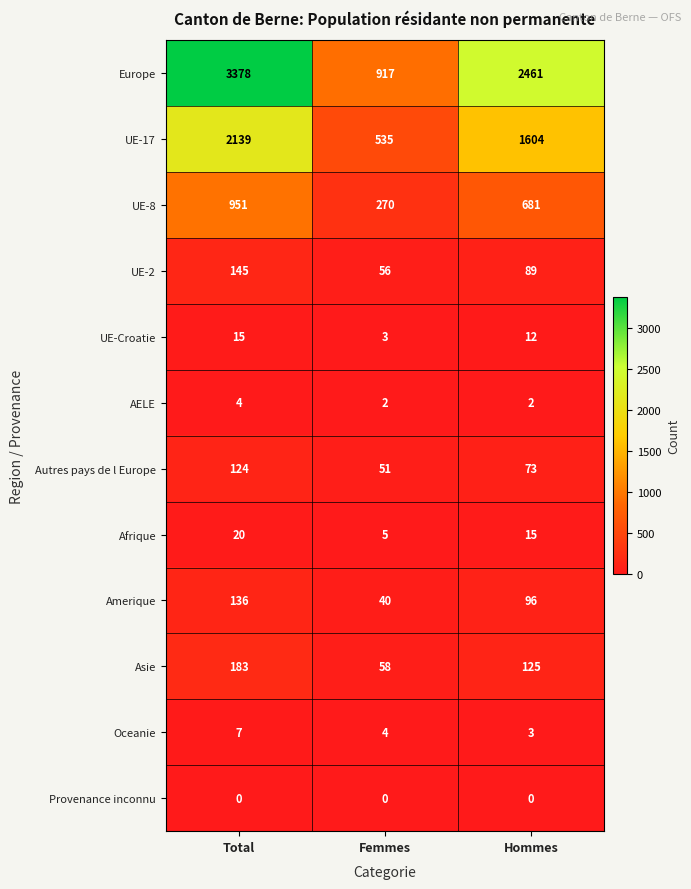

Count the UE-8 values in the range 270 to 951.

3